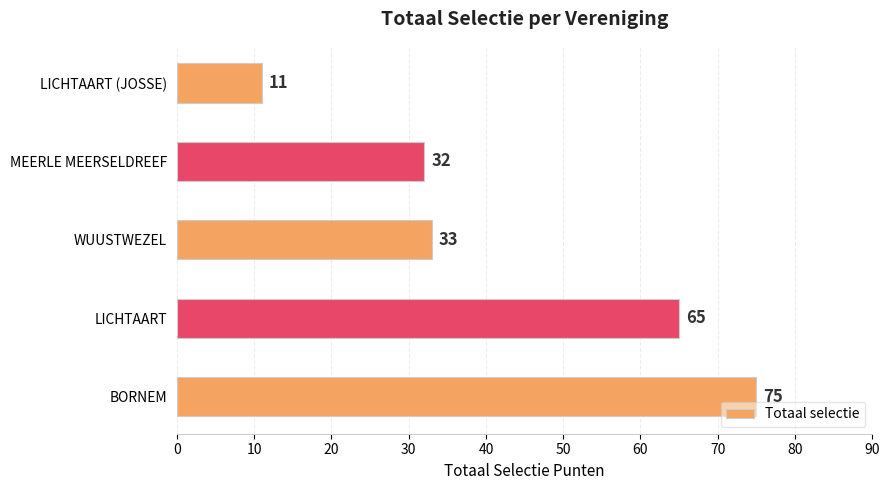

What is the average value?

43